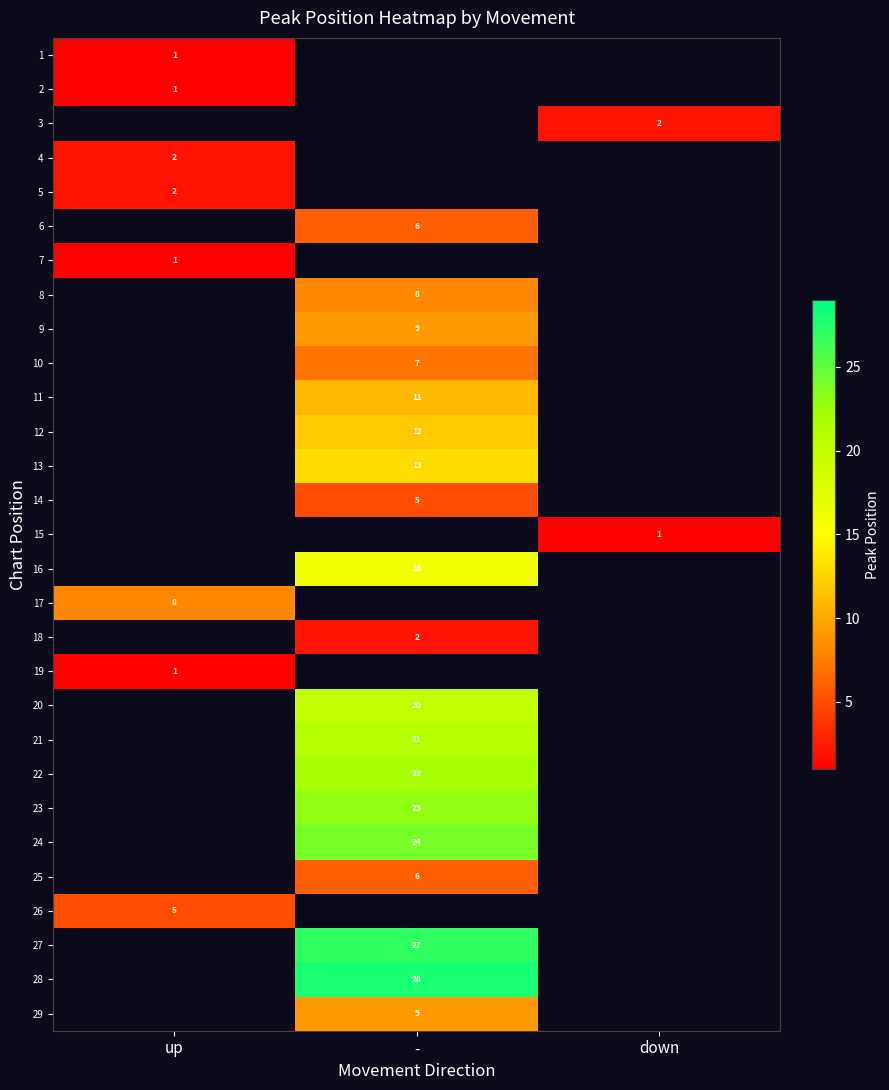

Count the number of categories in the chart.

3